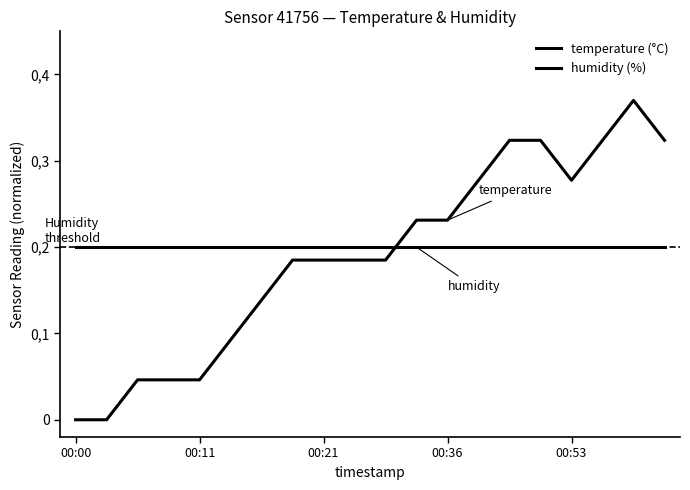

Rank the series by their maximum value, from highest to lowest.

temperature (°C), humidity (%)